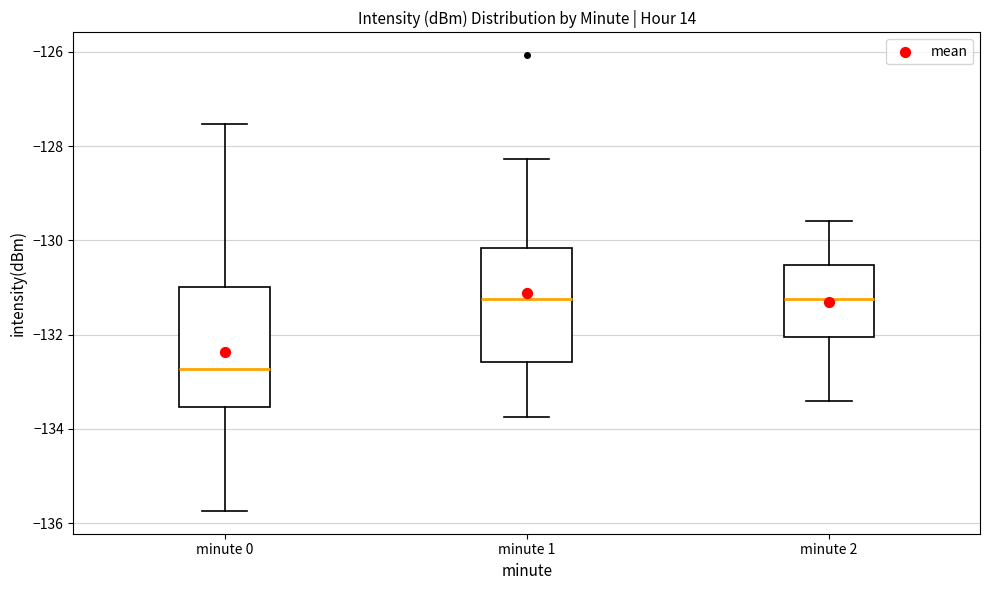

Where does the upper whisker of the box for minute 1 end on the y-axis? The values are not printed on the chart, so give them approximately, as read against the axis.

-128.2